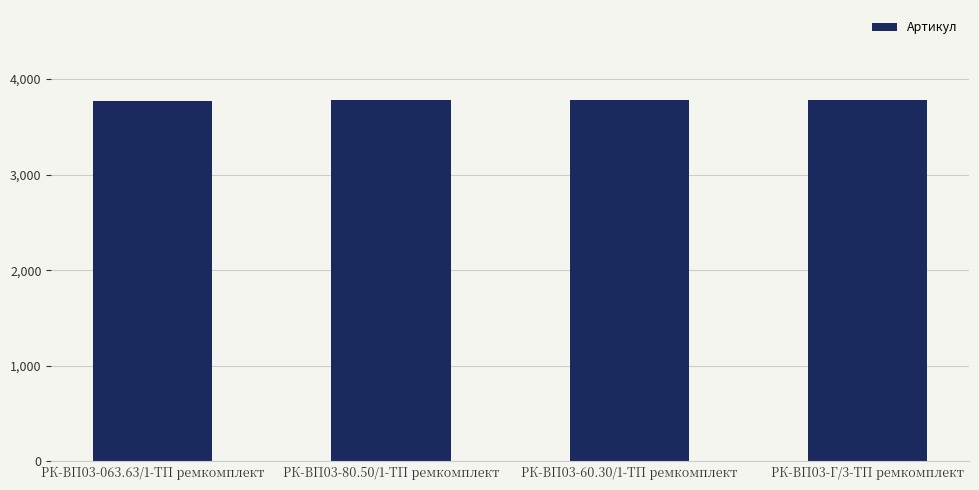

What is the label of the 1st bar from the right?

РК-ВП03-Г/3-ТП ремкомплект